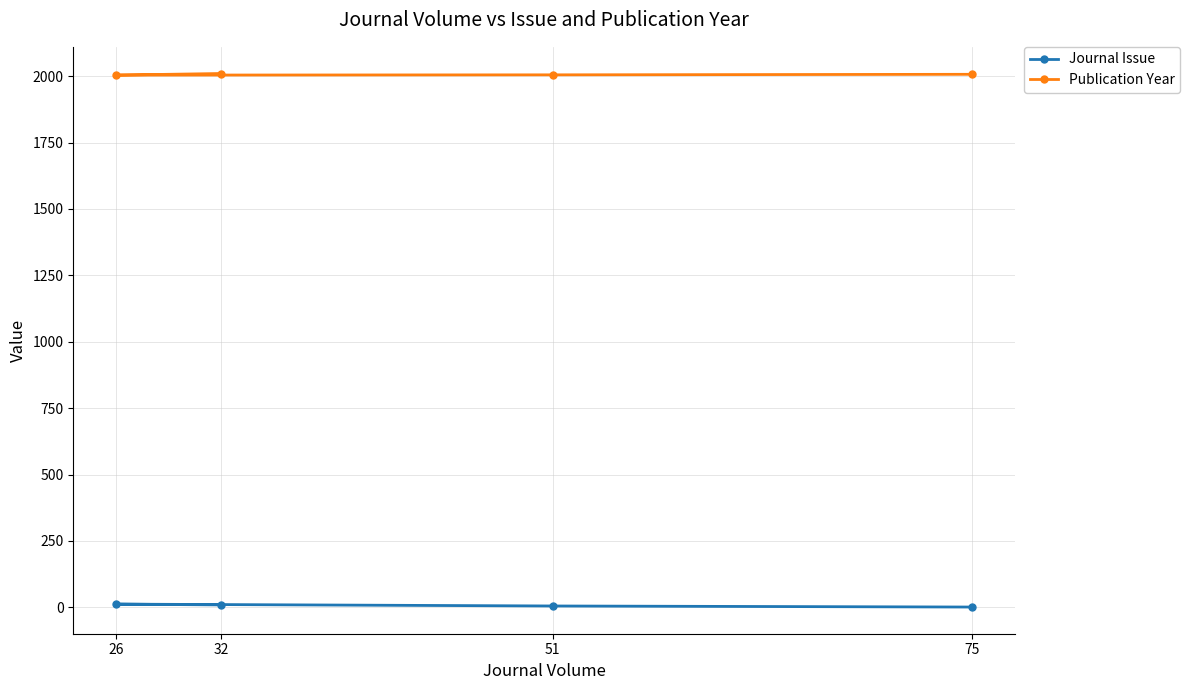

At which category does Publication Year reach its first local valley?

26